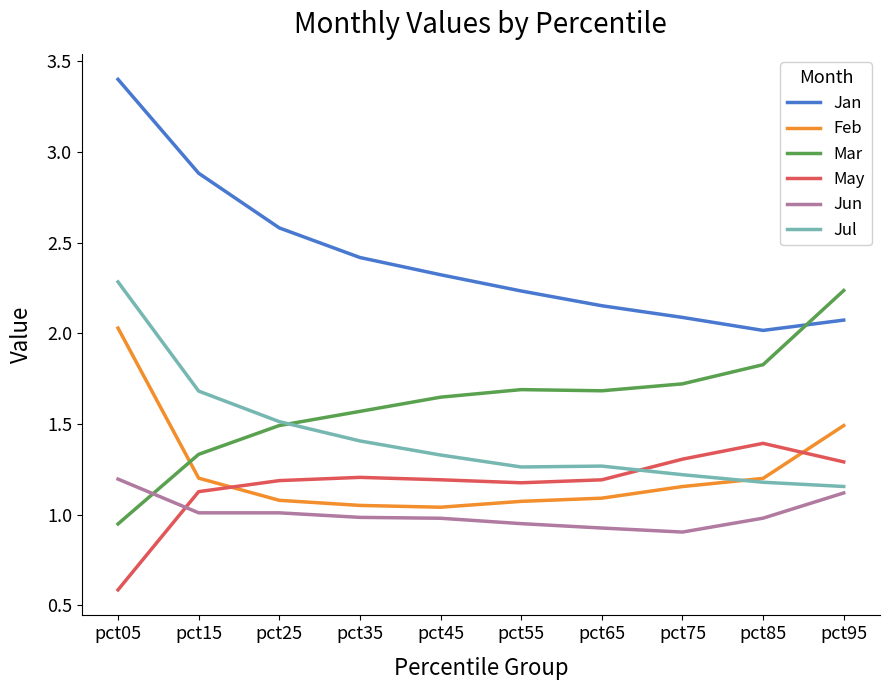

Between pct15 and pct75, which series saw the biggest shift?

Jan